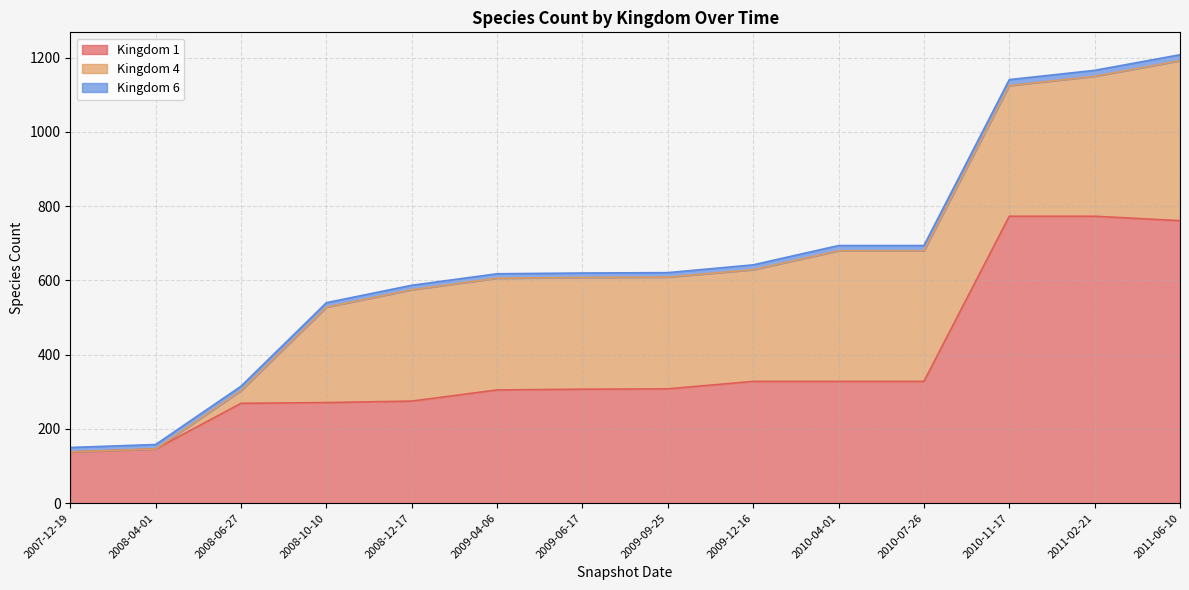

At how many categories does at least one series exceed 513?

3